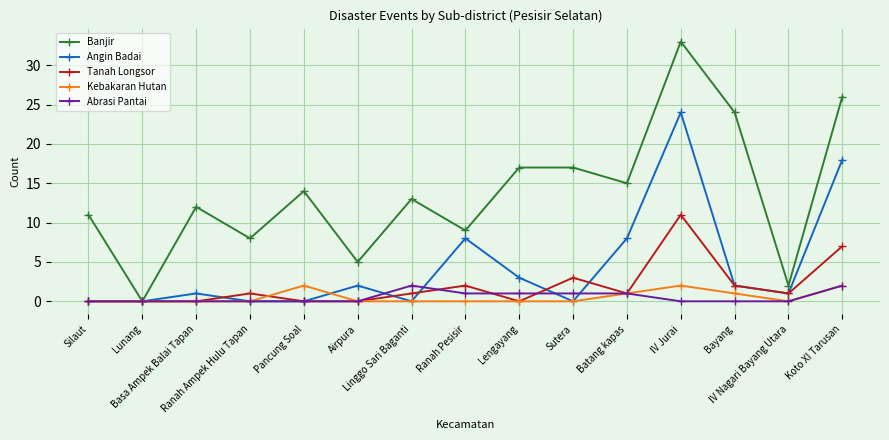

What is the value of the Banjir point at the 4th from the left?

8